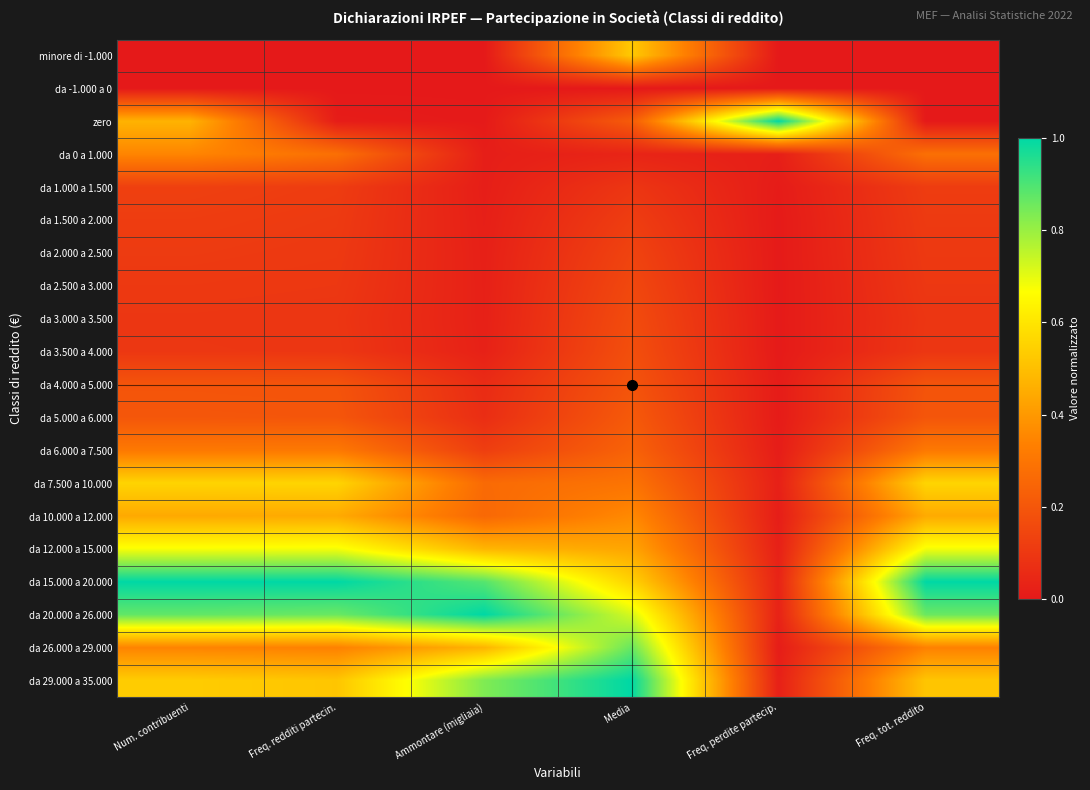

Reading left to right, transcribe all the data shown in this chart.

minore di -1.000: Num. contribuenti=0.0	Freq. redditi parteciп.=0.0	Ammontare (migliaia)=0.0	Media=0.5	Freq. perdite partecip.=0.0	Freq. tot. reddito=0.0
da -1.000 a 0: Num. contribuenti=0.0	Freq. redditi parteciп.=0.0	Ammontare (migliaia)=0.0	Media=0.0	Freq. perdite partecip.=0.0	Freq. tot. reddito=0.0
zero: Num. contribuenti=0.5	Freq. redditi parteciп.=0.0	Ammontare (migliaia)=0.0	Media=0.2	Freq. perdite partecip.=1.0	Freq. tot. reddito=0.0
da 0 a 1.000: Num. contribuenti=0.3	Freq. redditi parteciп.=0.3	Ammontare (migliaia)=0.0	Media=0.0	Freq. perdite partecip.=0.0	Freq. tot. reddito=0.3
da 1.000 a 1.500: Num. contribuenti=0.1	Freq. redditi parteciп.=0.1	Ammontare (migliaia)=0.0	Media=0.1	Freq. perdite partecip.=0.0	Freq. tot. reddito=0.1
da 1.500 a 2.000: Num. contribuenti=0.1	Freq. redditi parteciп.=0.1	Ammontare (migliaia)=0.0	Media=0.1	Freq. perdite partecip.=0.0	Freq. tot. reddito=0.1
da 2.000 a 2.500: Num. contribuenti=0.1	Freq. redditi parteciп.=0.1	Ammontare (migliaia)=0.0	Media=0.1	Freq. perdite partecip.=0.0	Freq. tot. reddito=0.1
da 2.500 a 3.000: Num. contribuenti=0.1	Freq. redditi parteciп.=0.1	Ammontare (migliaia)=0.0	Media=0.2	Freq. perdite partecip.=0.0	Freq. tot. reddito=0.1
da 3.000 a 3.500: Num. contribuenti=0.1	Freq. redditi parteciп.=0.1	Ammontare (migliaia)=0.0	Media=0.2	Freq. perdite partecip.=0.0	Freq. tot. reddito=0.1
da 3.500 a 4.000: Num. contribuenti=0.1	Freq. redditi parteciп.=0.1	Ammontare (migliaia)=0.0	Media=0.2	Freq. perdite partecip.=0.0	Freq. tot. reddito=0.1
da 4.000 a 5.000: Num. contribuenti=0.2	Freq. redditi parteciп.=0.2	Ammontare (migliaia)=0.1	Media=0.2	Freq. perdite partecip.=0.0	Freq. tot. reddito=0.2
da 5.000 a 6.000: Num. contribuenti=0.2	Freq. redditi parteciп.=0.2	Ammontare (migliaia)=0.1	Media=0.2	Freq. perdite partecip.=0.0	Freq. tot. reddito=0.2
da 6.000 a 7.500: Num. contribuenti=0.3	Freq. redditi parteciп.=0.3	Ammontare (migliaia)=0.1	Media=0.2	Freq. perdite partecip.=0.0	Freq. tot. reddito=0.3
da 7.500 a 10.000: Num. contribuenti=0.6	Freq. redditi parteciп.=0.6	Ammontare (migliaia)=0.3	Media=0.3	Freq. perdite partecip.=0.0	Freq. tot. reddito=0.6
da 10.000 a 12.000: Num. contribuenti=0.4	Freq. redditi parteciп.=0.4	Ammontare (migliaia)=0.3	Media=0.4	Freq. perdite partecip.=0.0	Freq. tot. reddito=0.4
da 12.000 a 15.000: Num. contribuenti=0.7	Freq. redditi parteciп.=0.7	Ammontare (migliaia)=0.5	Media=0.4	Freq. perdite partecip.=0.0	Freq. tot. reddito=0.7
da 15.000 a 20.000: Num. contribuenti=1.0	Freq. redditi parteciп.=1.0	Ammontare (migliaia)=0.9	Media=0.6	Freq. perdite partecip.=0.0	Freq. tot. reddito=1.0
da 20.000 a 26.000: Num. contribuenti=0.9	Freq. redditi parteciп.=0.9	Ammontare (migliaia)=1.0	Media=0.7	Freq. perdite partecip.=0.0	Freq. tot. reddito=0.9
da 26.000 a 29.000: Num. contribuenti=0.3	Freq. redditi parteciп.=0.3	Ammontare (migliaia)=0.5	Media=0.9	Freq. perdite partecip.=0.0	Freq. tot. reddito=0.3
da 29.000 a 35.000: Num. contribuenti=0.5	Freq. redditi parteciп.=0.5	Ammontare (migliaia)=0.8	Media=1.0	Freq. perdite partecip.=0.0	Freq. tot. reddito=0.5